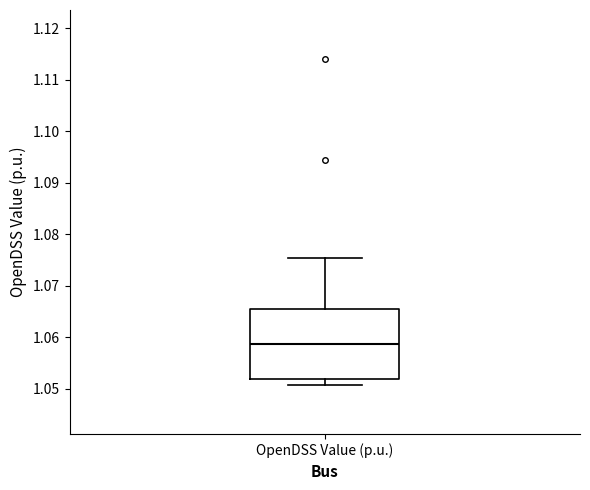

Transcribe this box plot: give where the median line is, the range the box spans, and where the two whiskers end, as read against the y-axis. The values are not printed on the chart, so give them approximately, as read against the axis.

median 1.059, box 1.052 to 1.066, whiskers 1.051 to 1.075